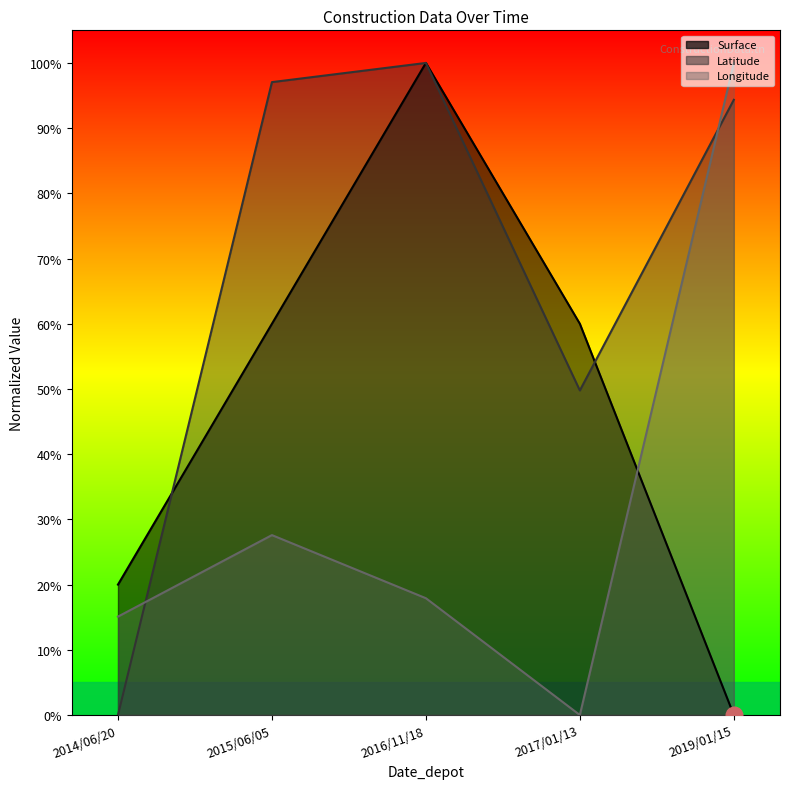

List the series in order of their overall mean, lowest first.

Longitude, Surface, Latitude